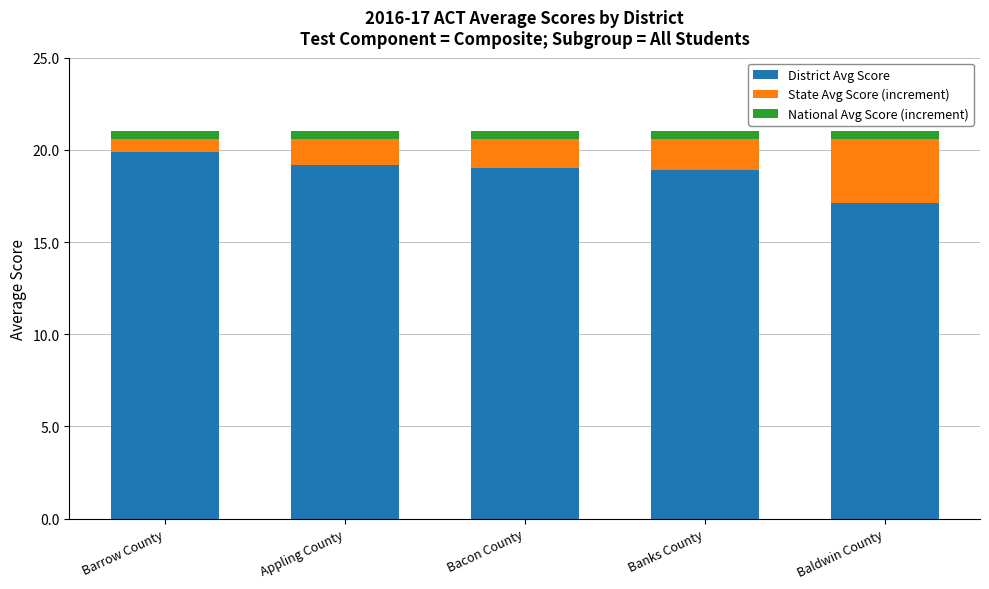

What is the lowest value of the District Avg Score series?

17.1